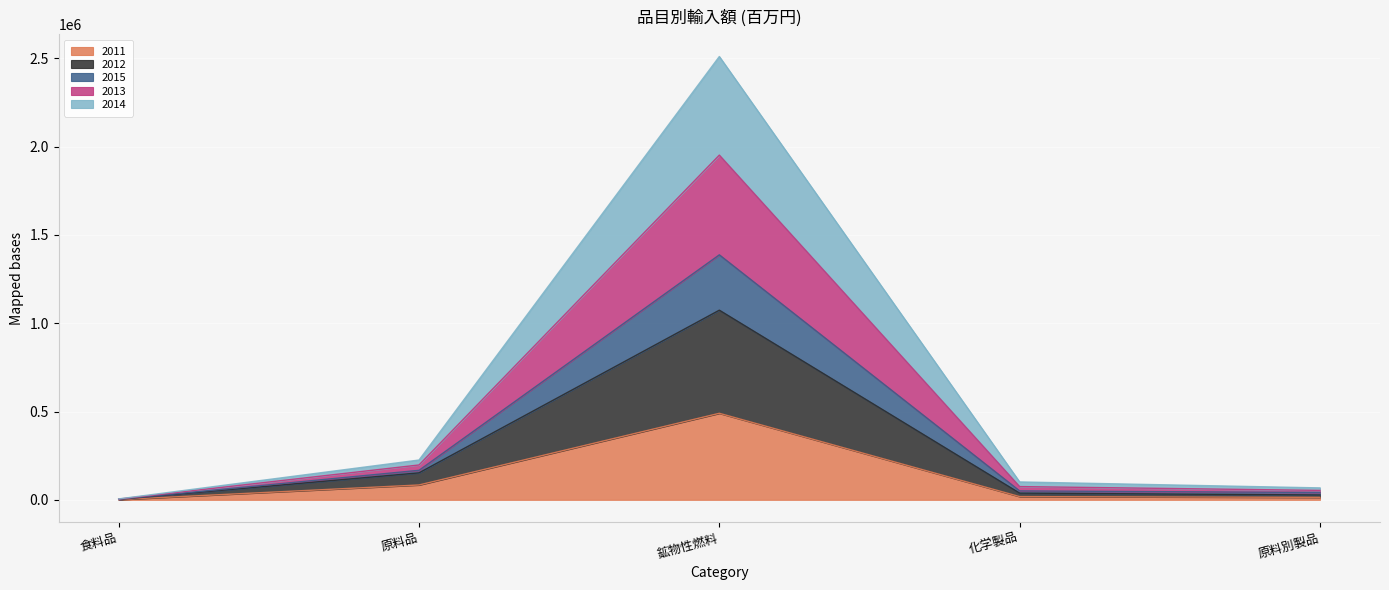

What position from the right is 食料品?

5